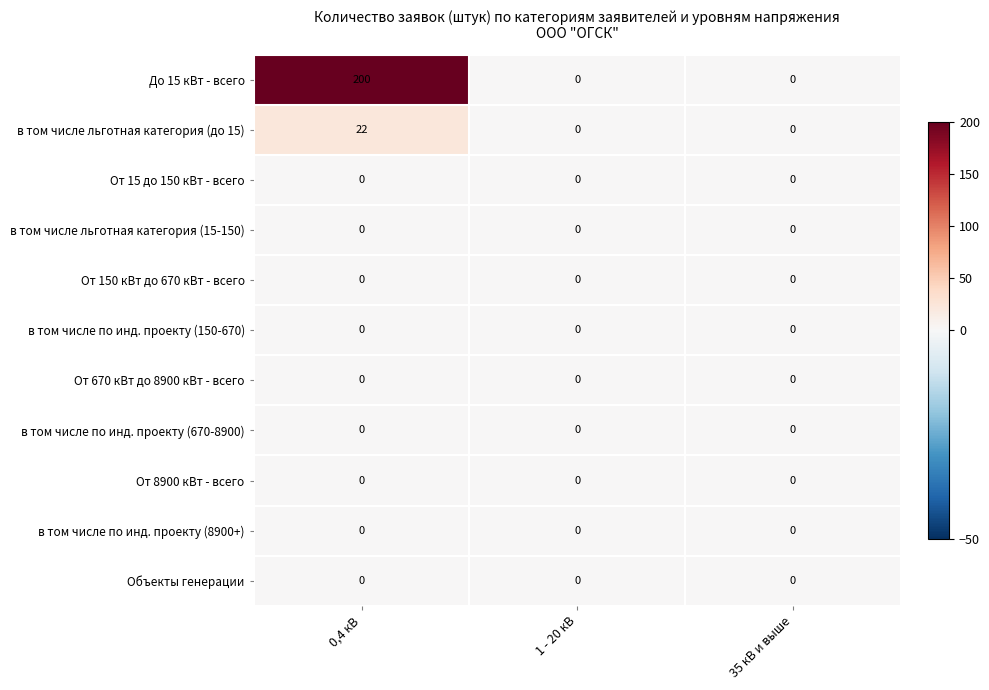

Which label corresponds to the largest value in the chart?

0,4 кВ